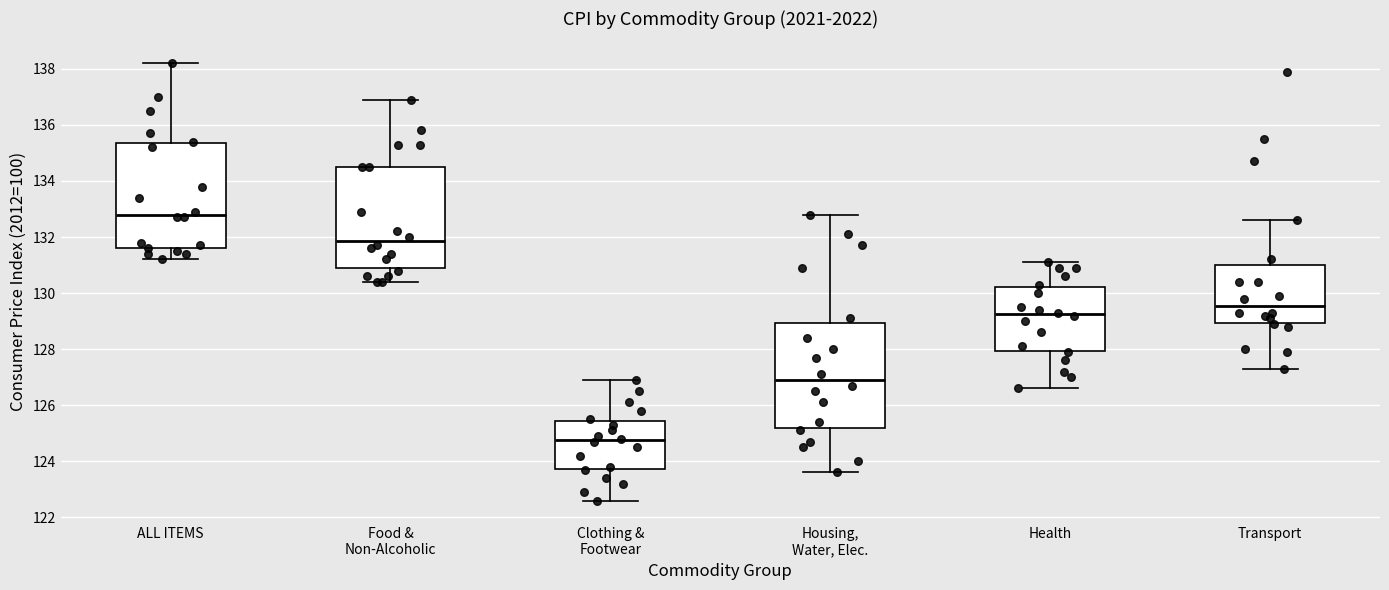

Reading left to right, transcribe this box plot: for each box, give where its median line is, the range the box spans, and where its two whiskers end, as read against the y-axis. The values are not printed on the chart, so give them approximately, as read against the axis.

ALL ITEMS: median 132.8, box 131.6 to 135.4, whiskers 131.2 to 138.2
Food & Non-Alcoholic: median 131.8, box 131.0 to 134.6, whiskers 130.4 to 137.0
Clothing & Footwear: median 124.8, box 123.8 to 125.4, whiskers 122.6 to 127.0
Housing, Water, Elec.: median 127.0, box 125.2 to 129.0, whiskers 123.6 to 132.8
Health: median 129.2, box 128.0 to 130.2, whiskers 126.6 to 131.2
Transport: median 129.6, box 129.0 to 131.0, whiskers 127.4 to 132.6